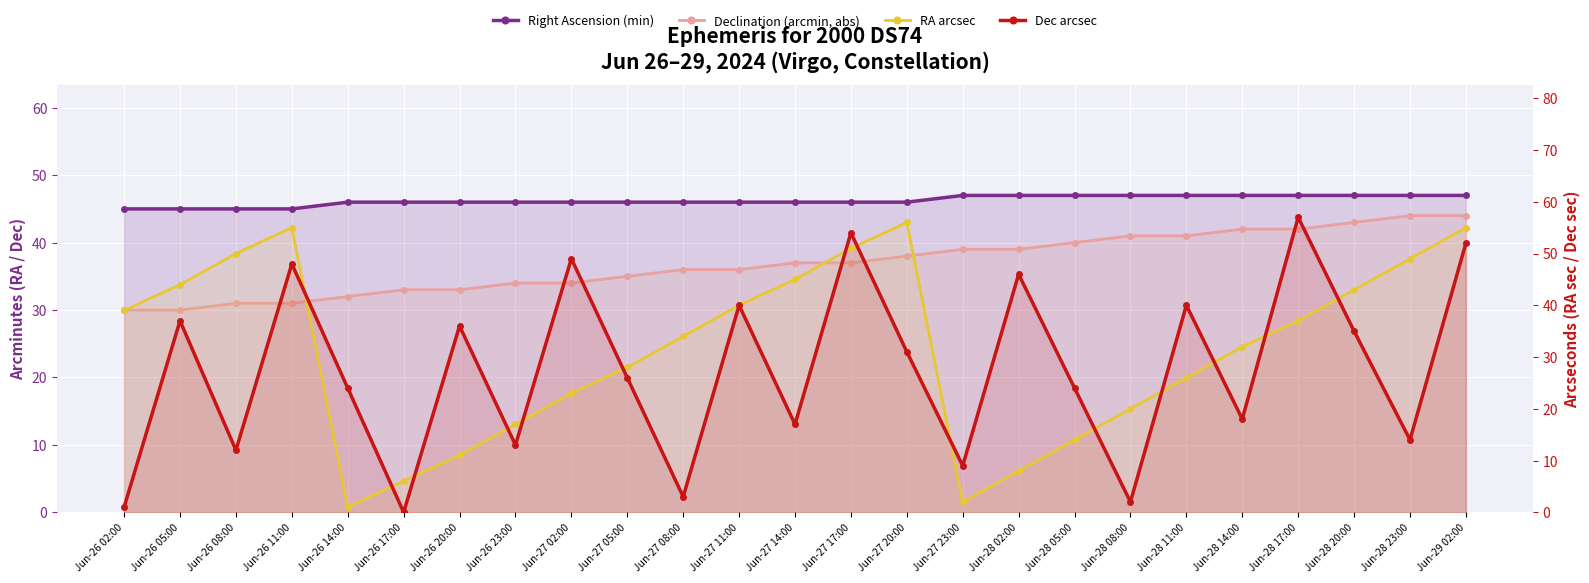

What is the difference between the Declination (arcmin, abs) values at Jun-26 20:00 and Jun-27 08:00?

3